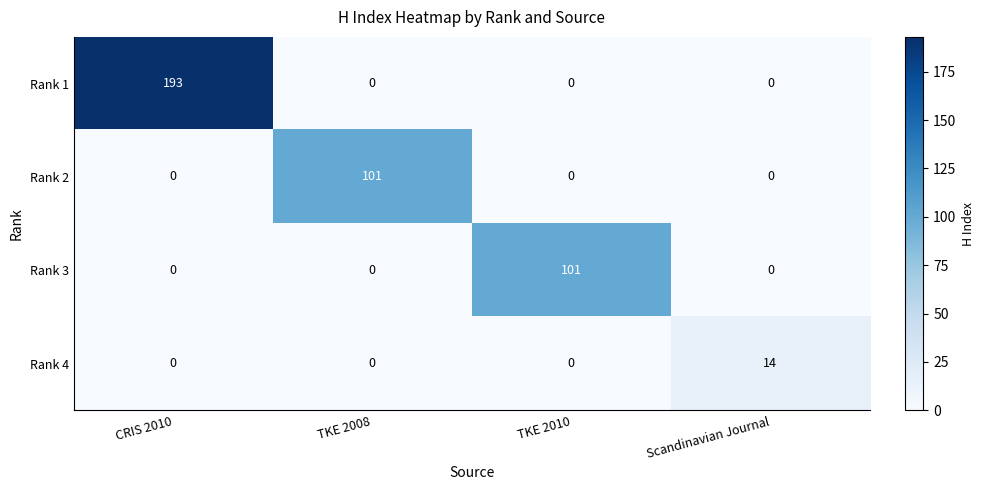

How many distinct data groups are displayed?

4